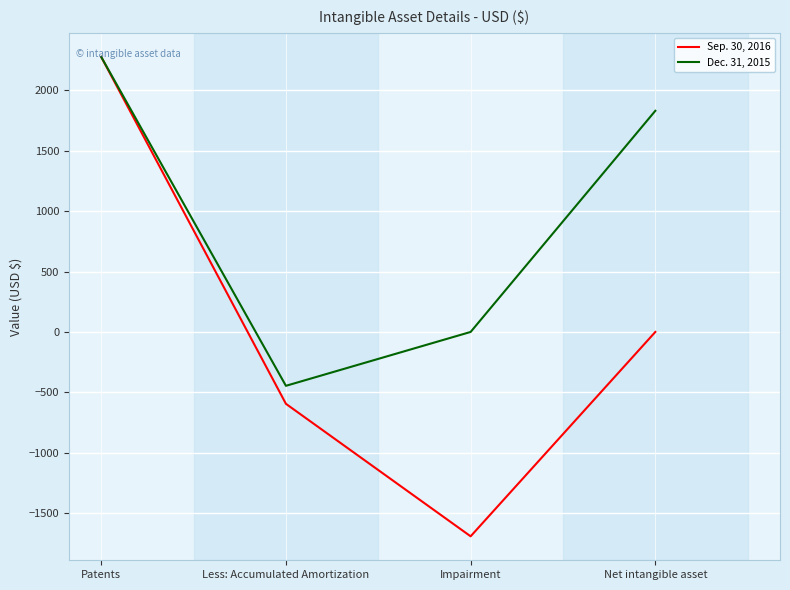

Is this an area chart (filled region under the line)?

No